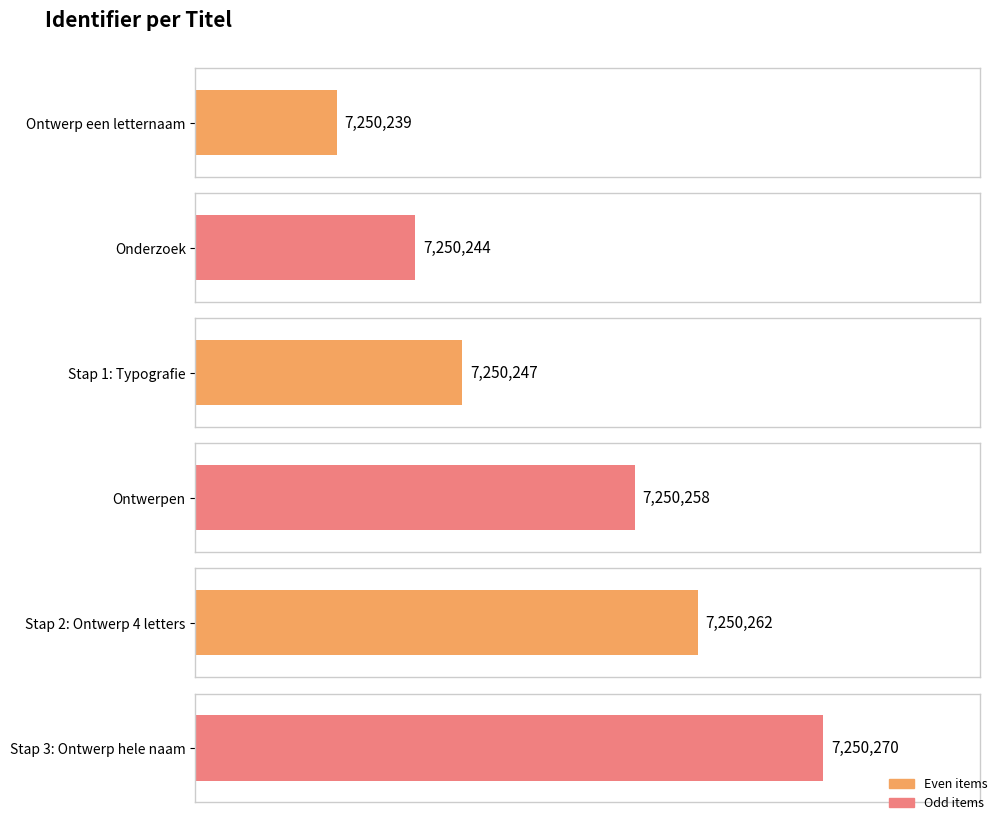

What is the change in value from Ontwerpen to Stap 2: Ontwerp 4 letters?

+4